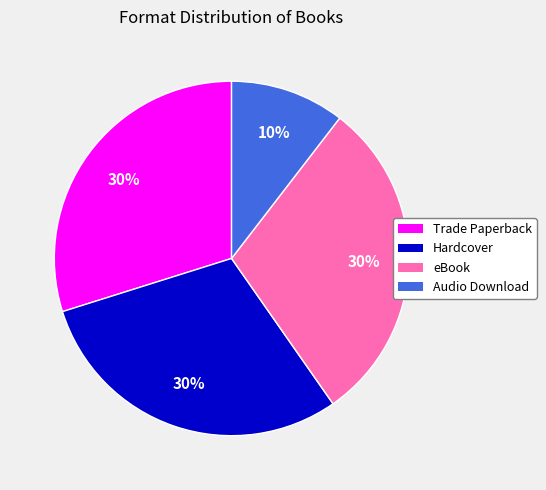

What is the smallest slice in the pie chart?

Audio Download